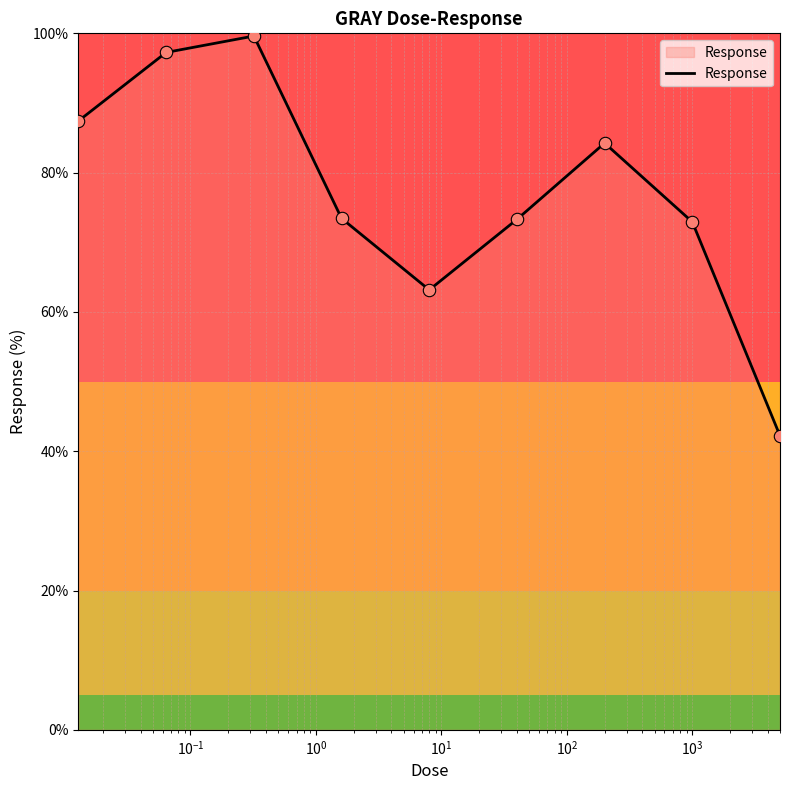

What is the maximum value shown in the chart?

99.6